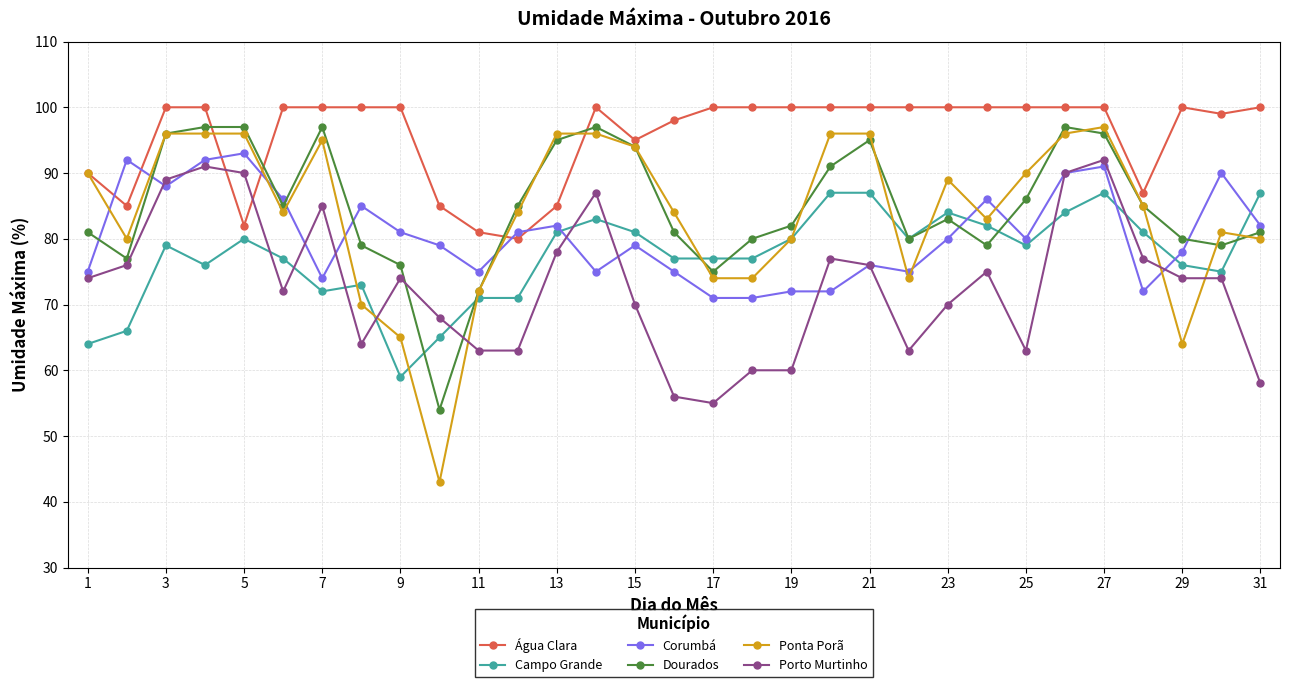

Which series has the largest range (max minus min)?

Ponta Porã